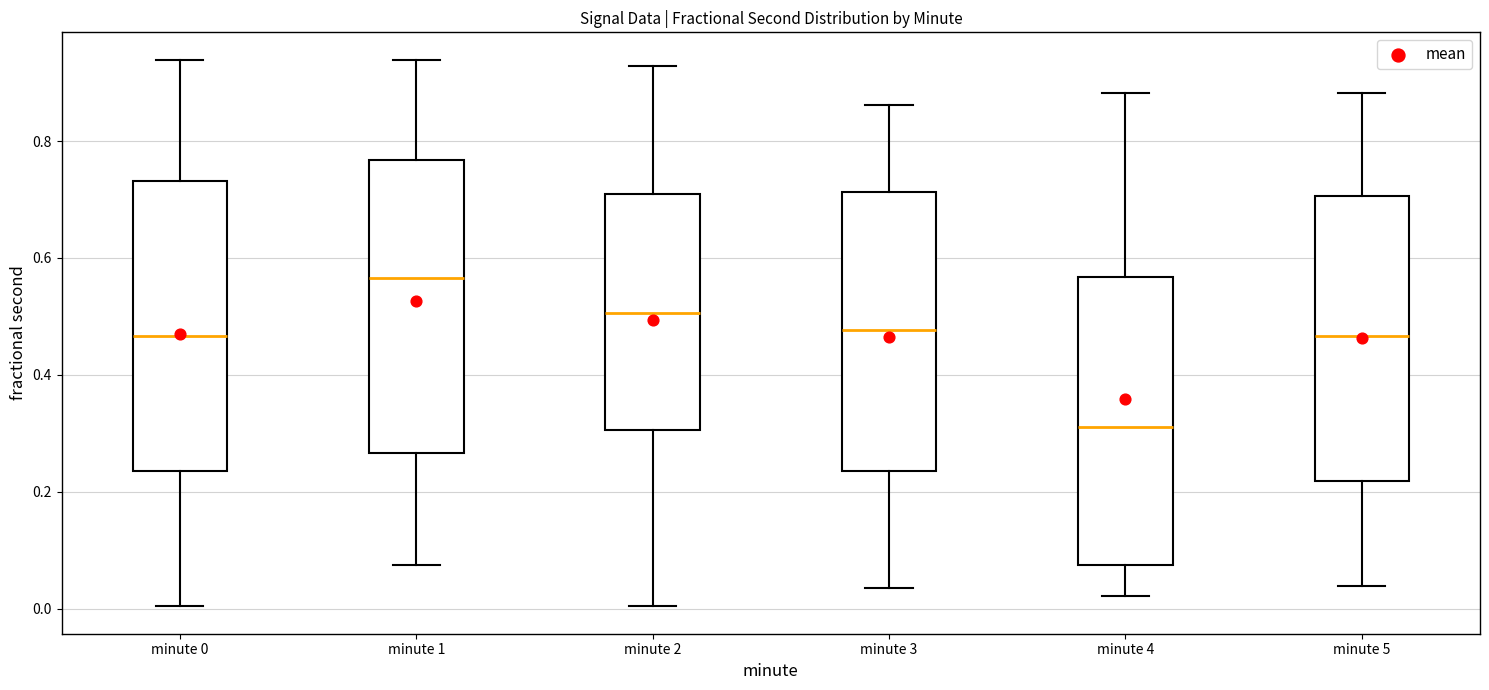

Where is the lower edge of the box for minute 2 on the y-axis? The values are not printed on the chart, so give them approximately, as read against the axis.

0.30